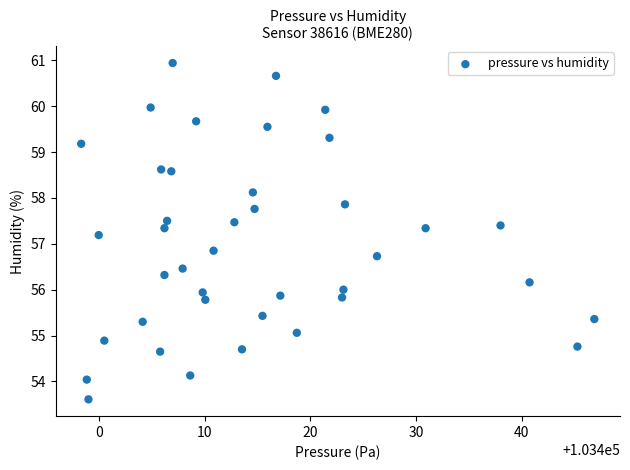

What is the range of Y values (max minus min)?

7.3